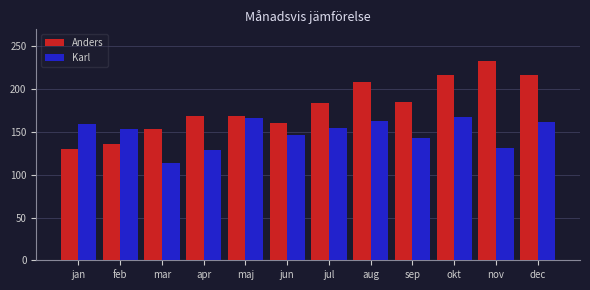

The Karl series shows 146.3 at jun. True or false?

True